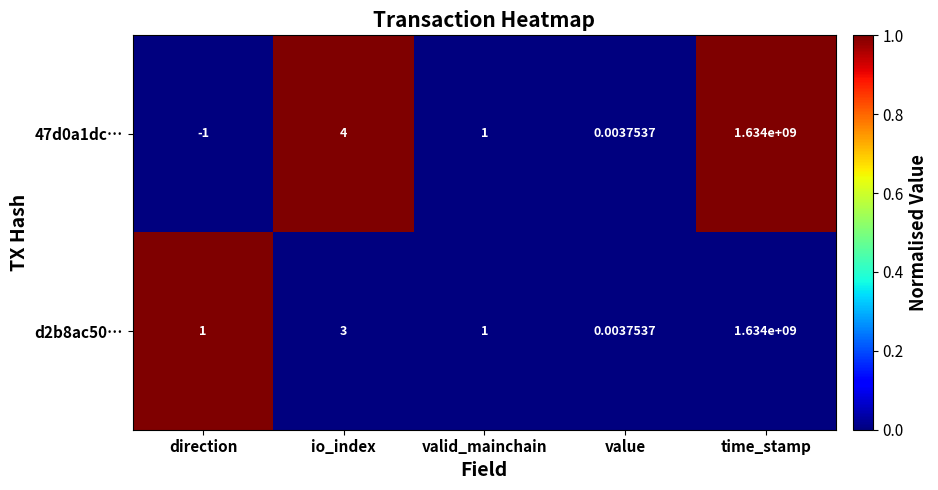

Rank the categories by 47d0a1dc… value from highest to lowest.

time_stamp, io_index, valid_mainchain, value, direction